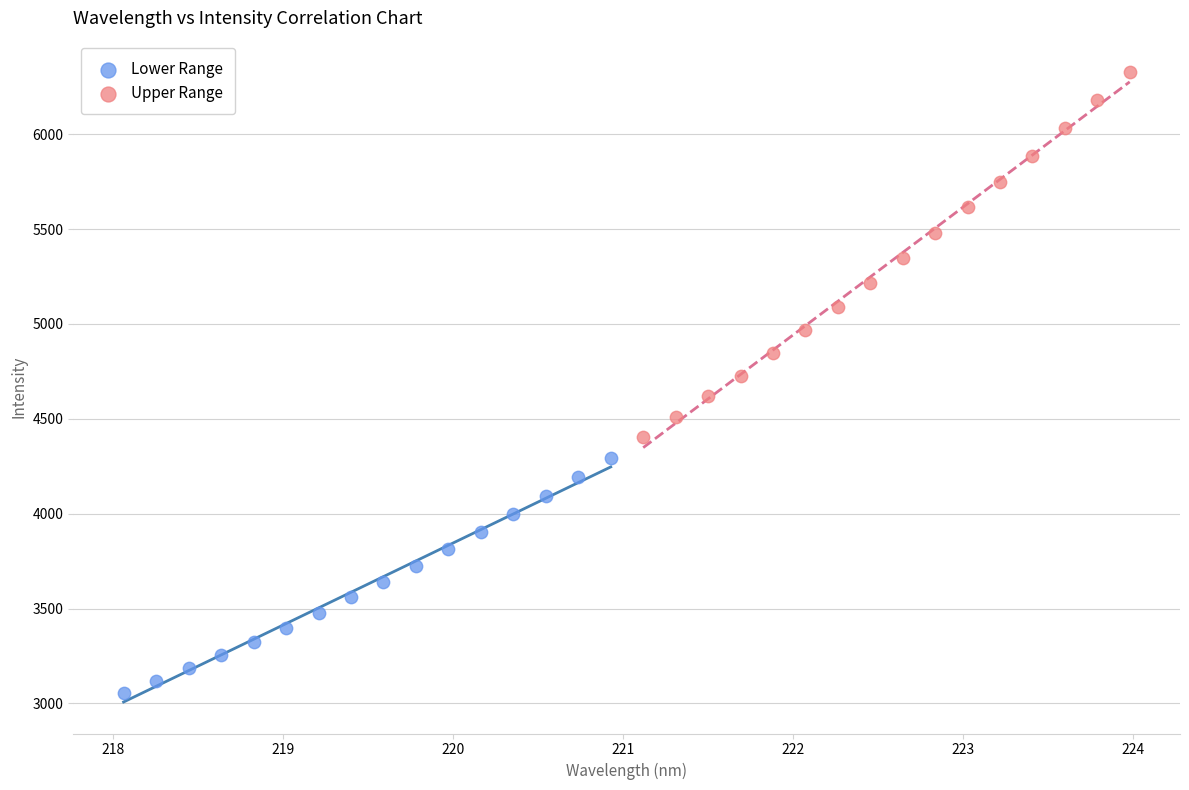

Which series contains the highest Y value?

Upper Range